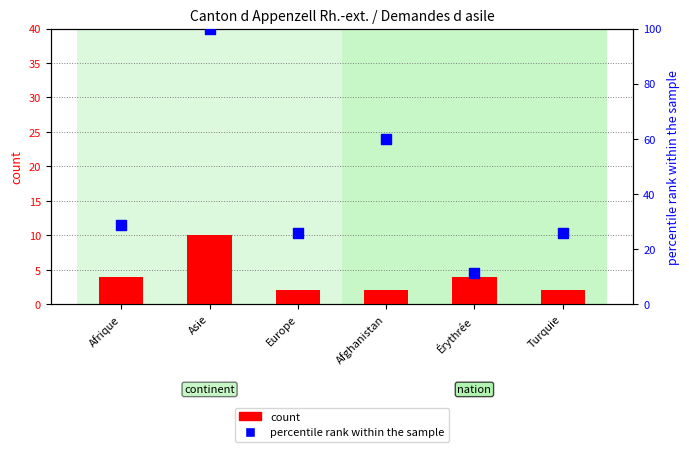

At how many categories does at least one series exceed 48?

2